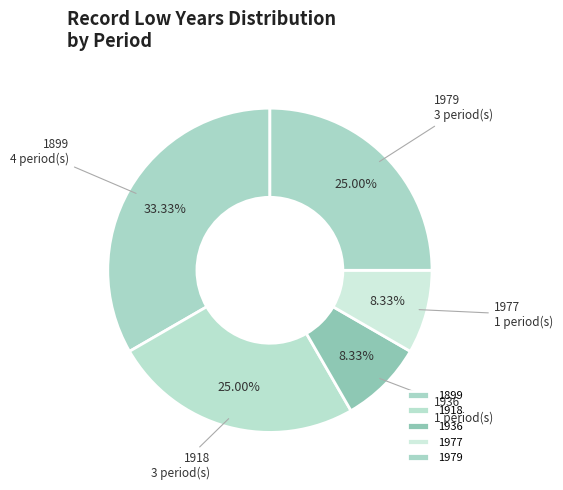

Between 1918 and 1899, which is larger?

1899